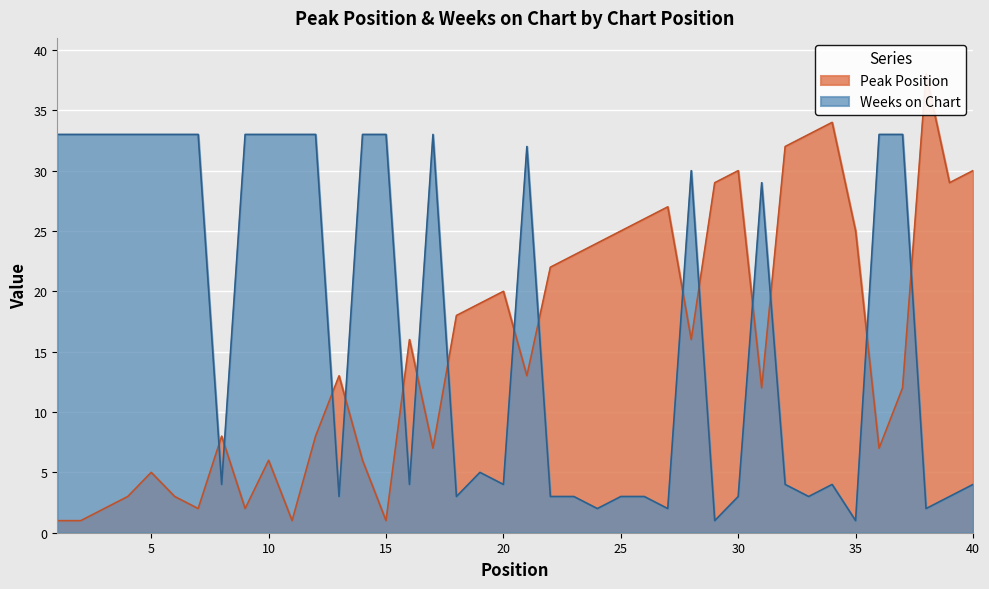

Reading left to right, list all the values displayed in this chart.

Peak Position: 1	1	2	3	5	3	2	8	2	6	1	8	13	6	1	16	7	18	19	20	13	22	23	24	25	26	27	16	29	30	12	32	33	34	25	7	12	38	29	30
Weeks on Chart: 33	33	33	33	33	33	33	4	33	33	33	33	3	33	33	4	33	3	5	4	32	3	3	2	3	3	2	30	1	3	29	4	3	4	1	33	33	2	3	4